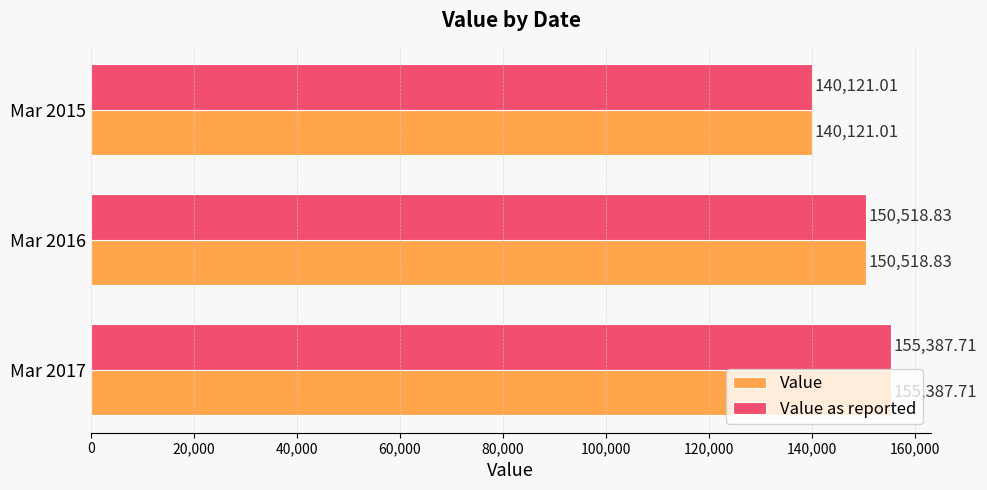

What are all the series names shown in the legend?

Value, Value as reported